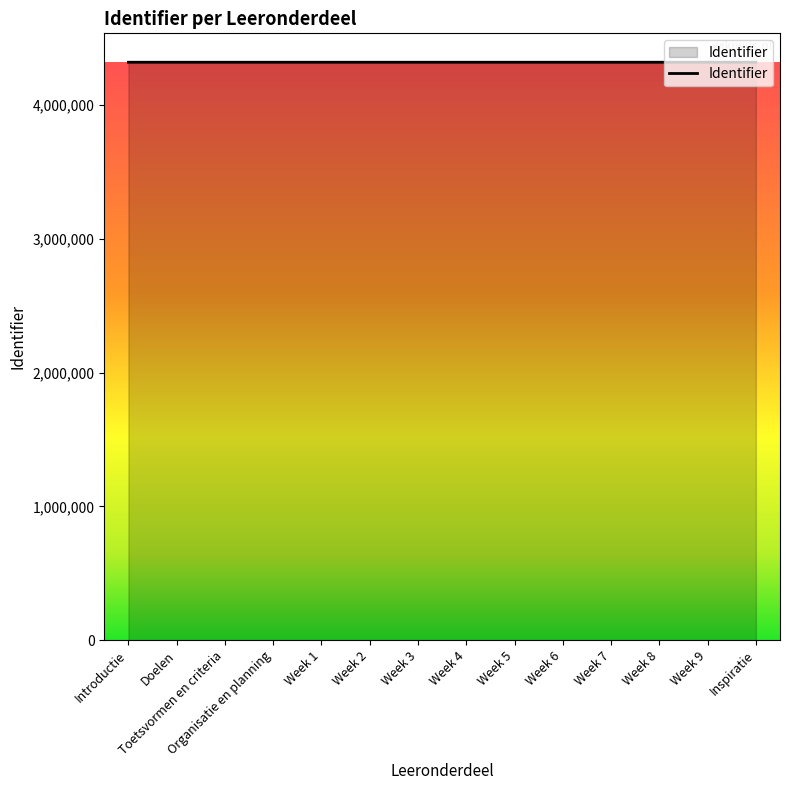

What is the difference between the values at Week 7 and Week 8?

2